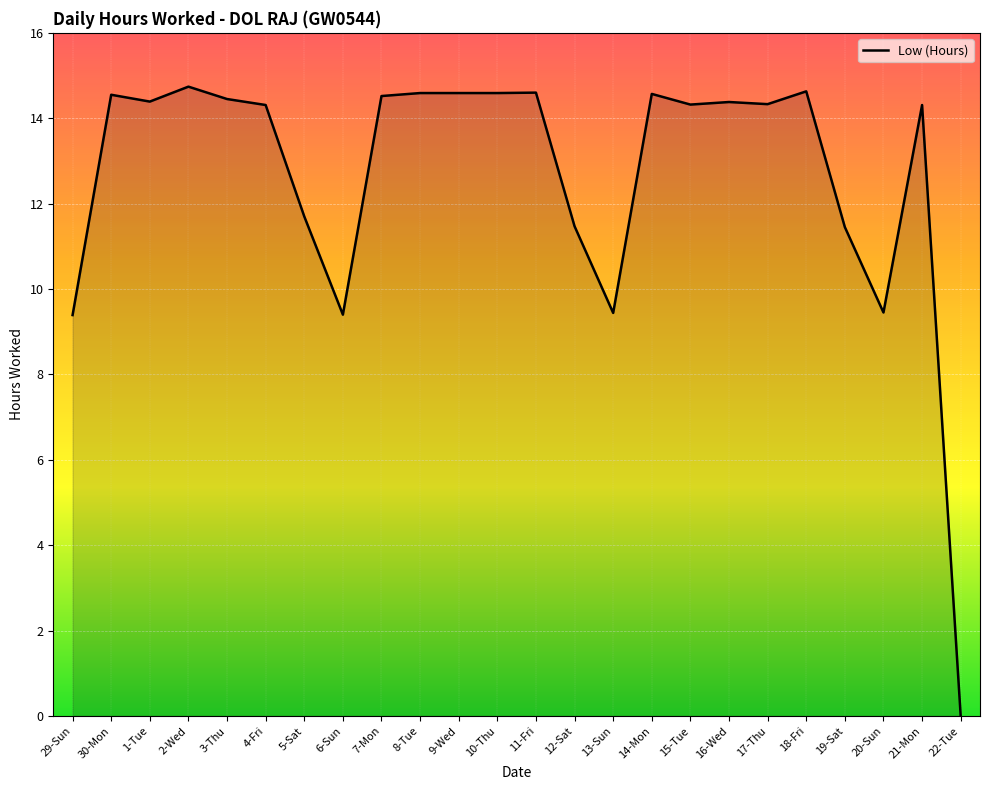

True or false: the data shows 14.4 at 16-Wed.

True